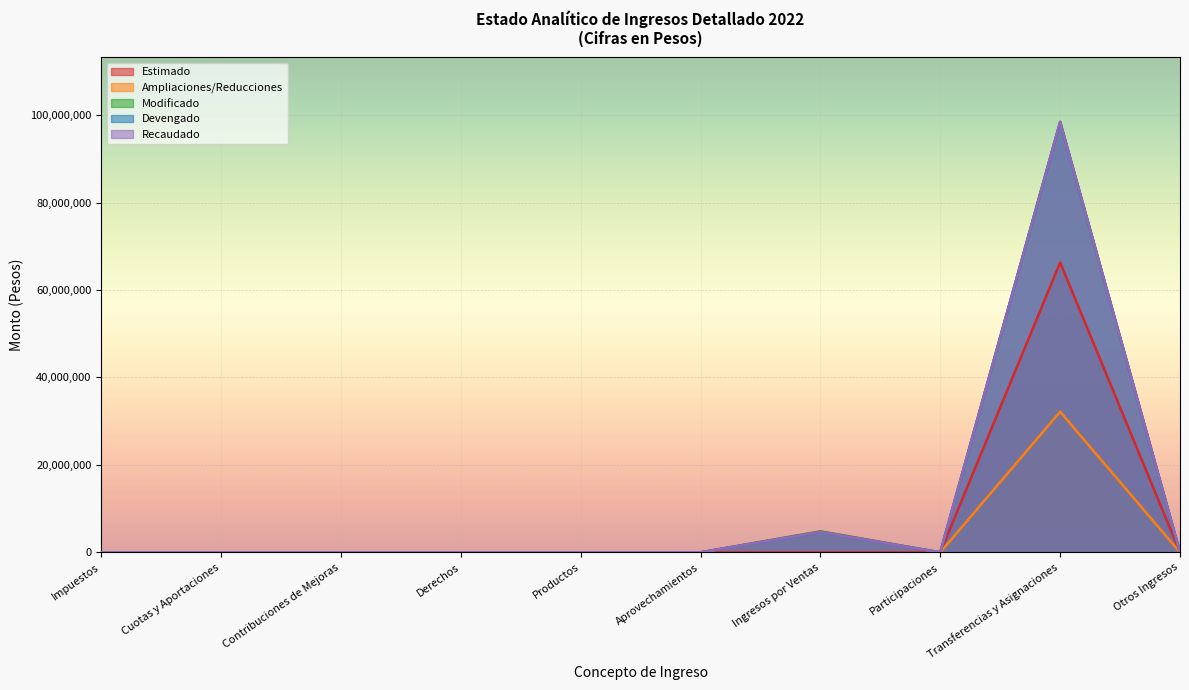

Does the chart display data point markers on the line(s)?

No